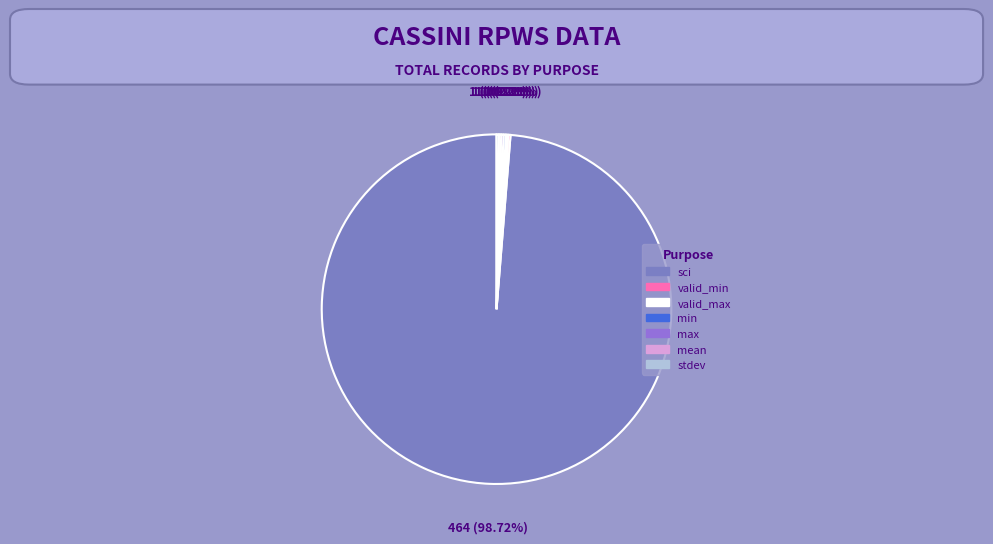

Approximately how many times larger is the value at max compared to mean?

1.0